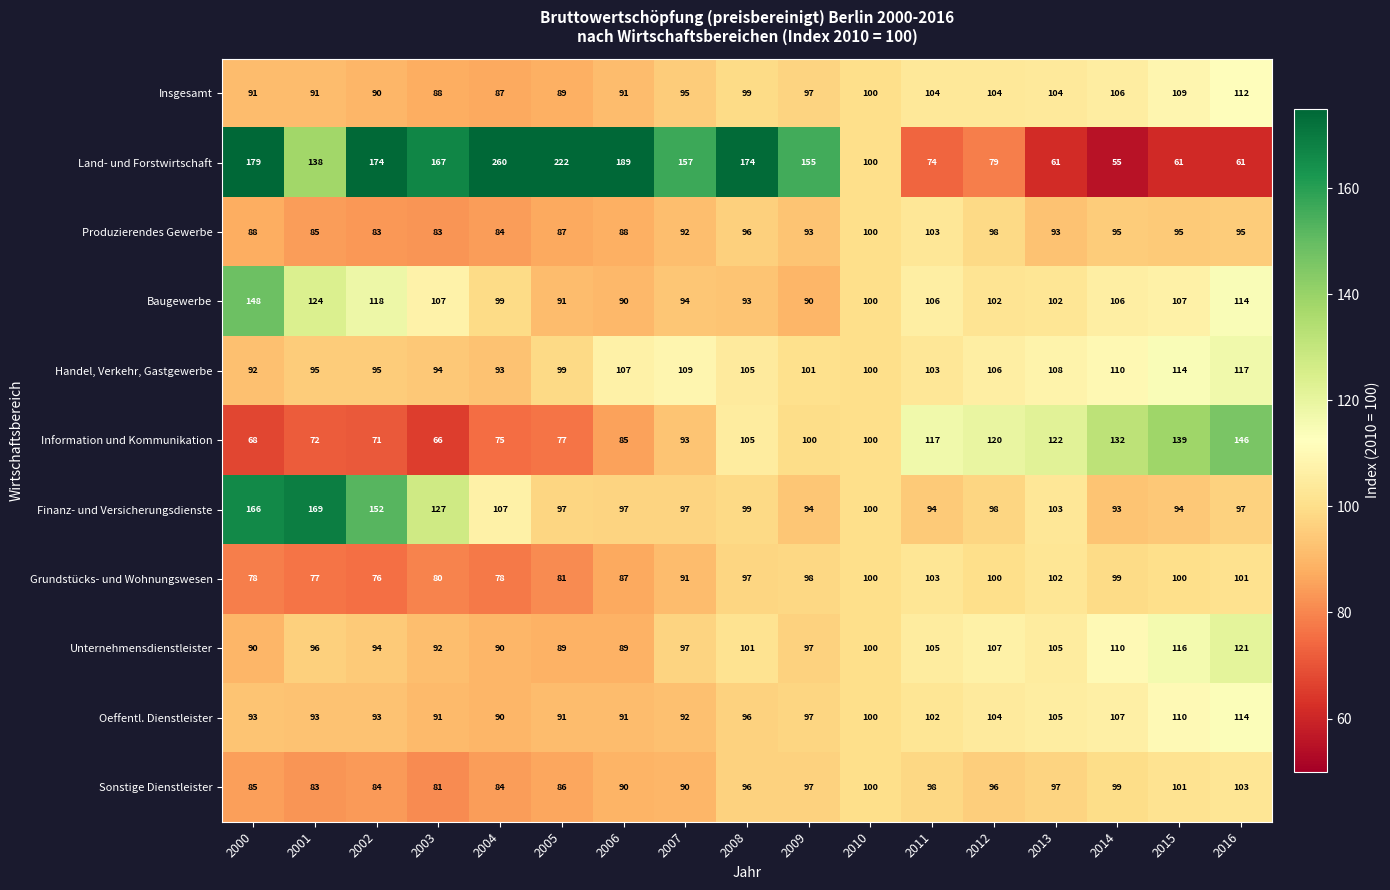

What is the highest value of the Grundstücks- und Wohnungswesen series?

103